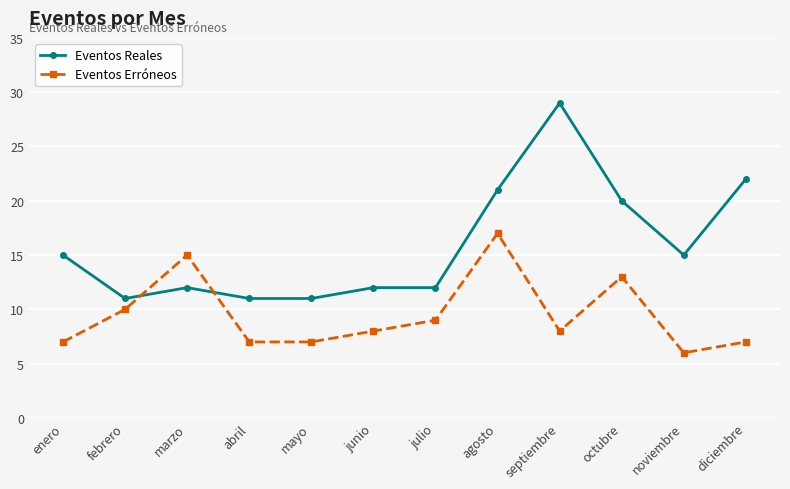

What is the total value across all series at febrero?

21